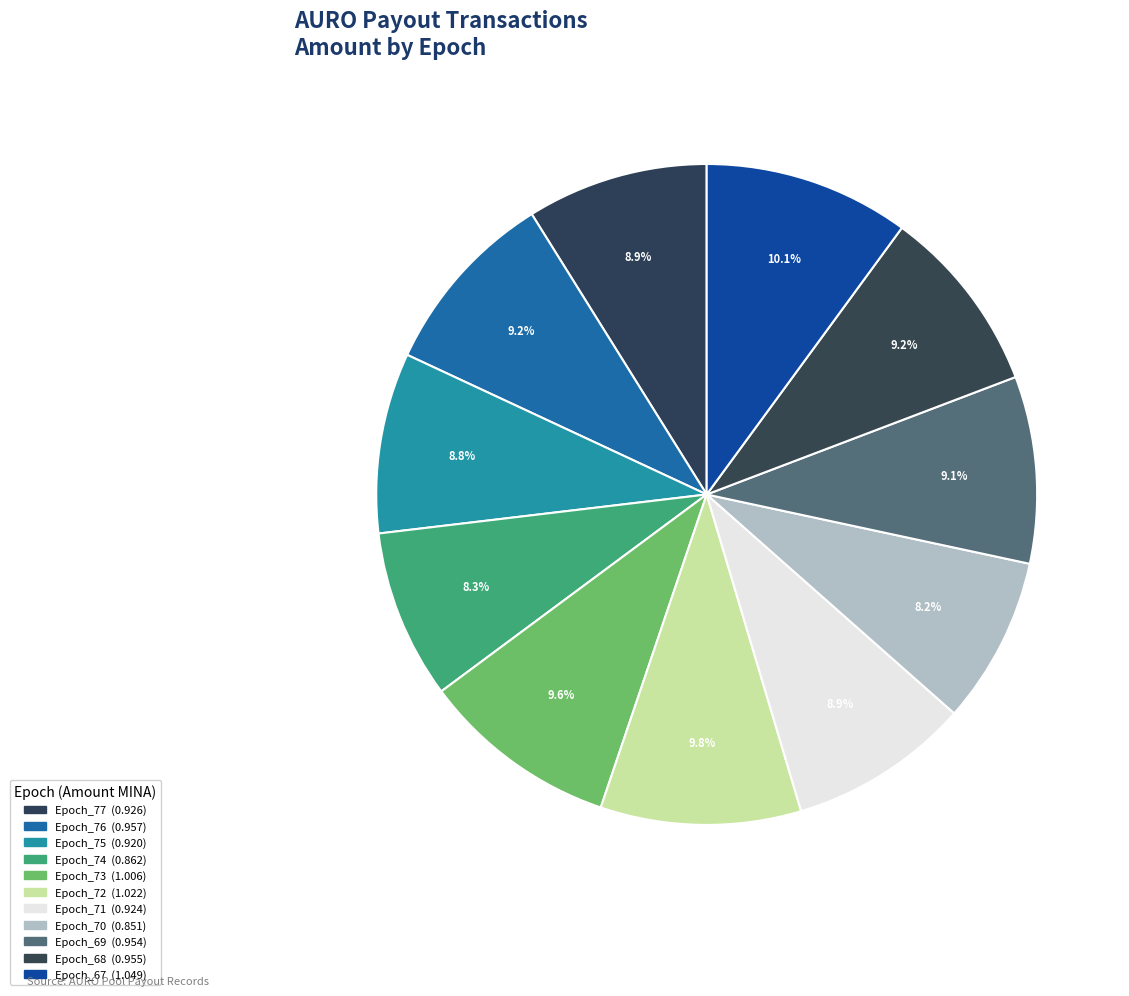

To the nearest percent, what is the difference between the largest and smallest slice percentages?

2%